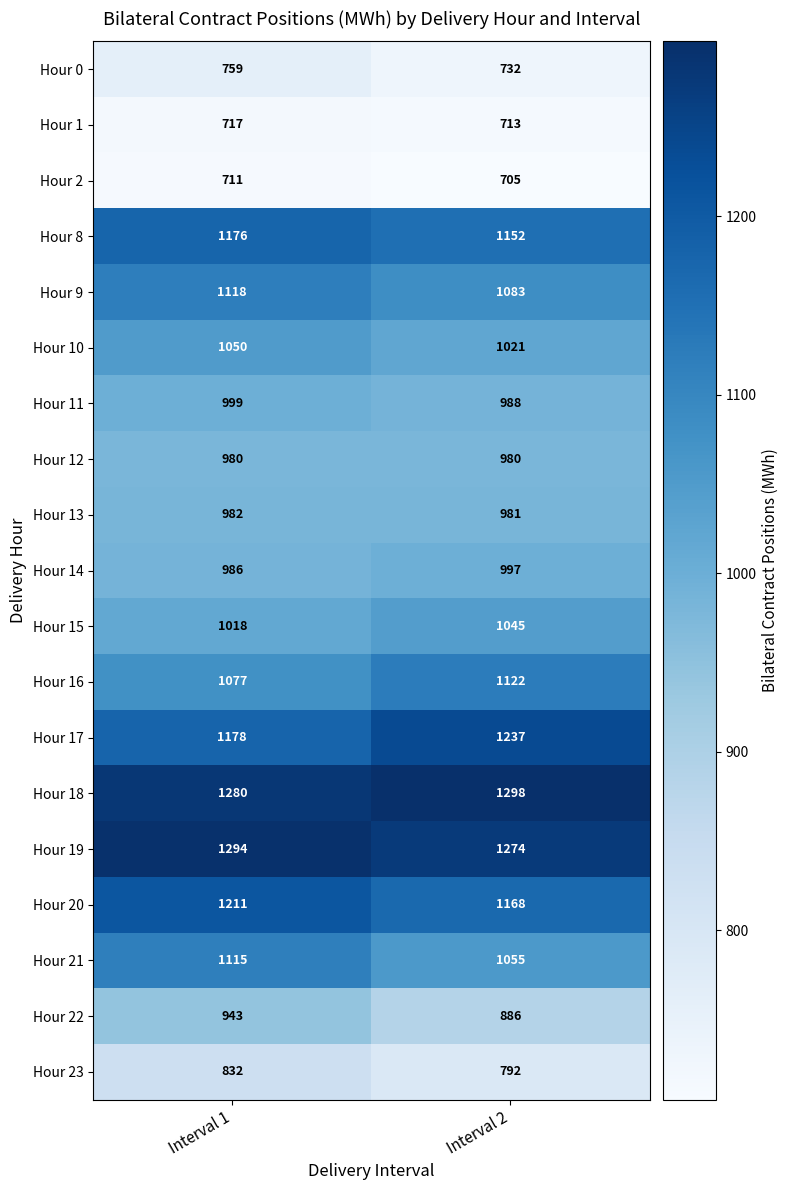

What is the sum of all Hour 1 values?

1430